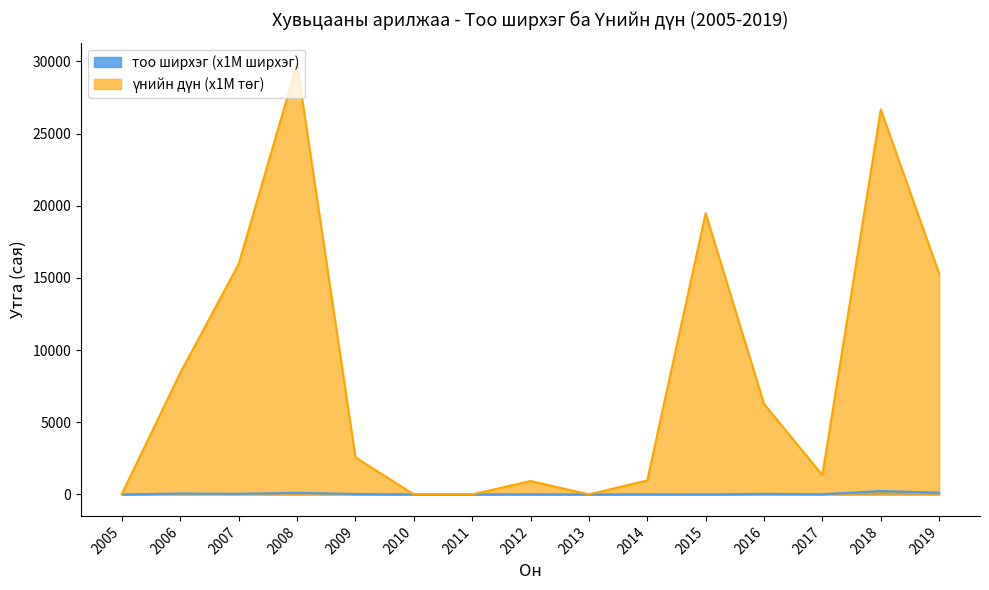

True or false: тоо ширхэг and үнийн дүн cross at least once.

False